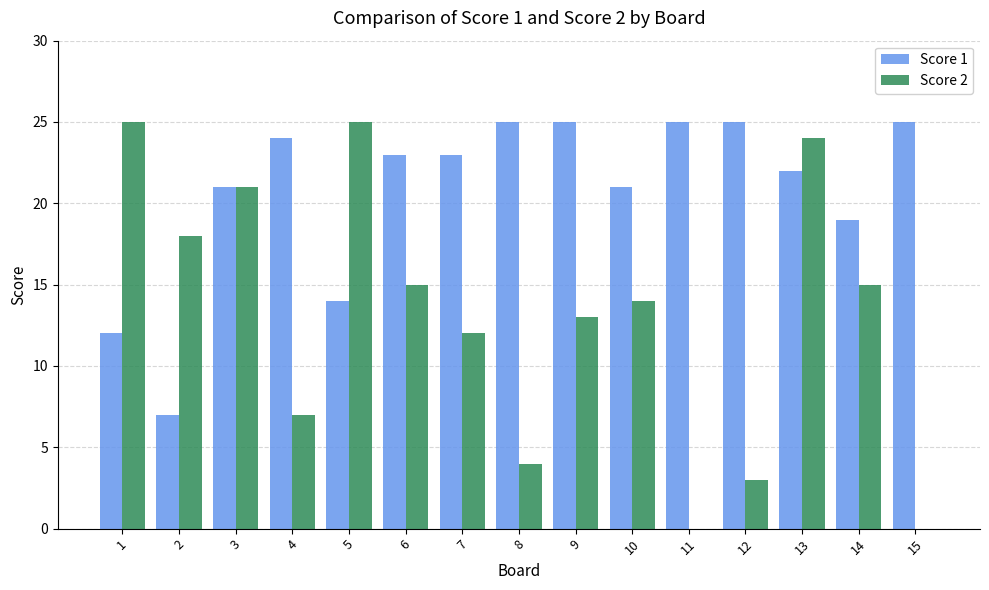

Are the bars grouped side by side (vs. stacked)?

Yes